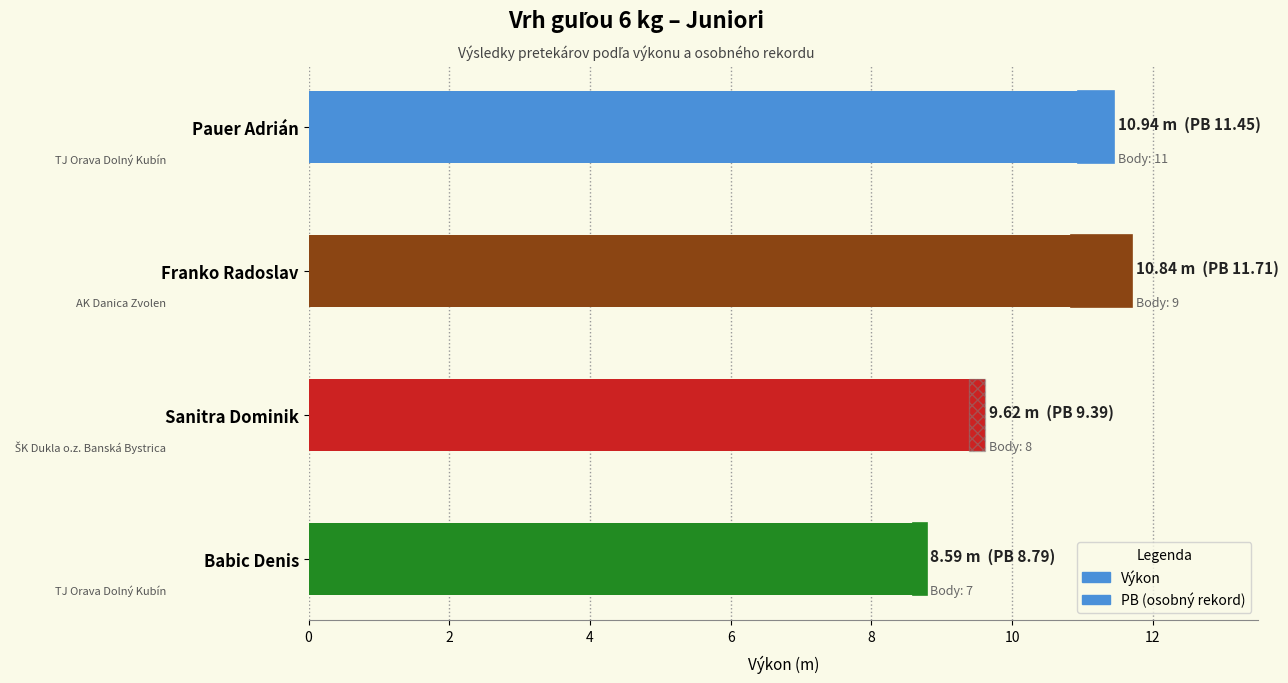

What is the difference between the PB values at Babic Denis and Pauer Adrián?

2.7